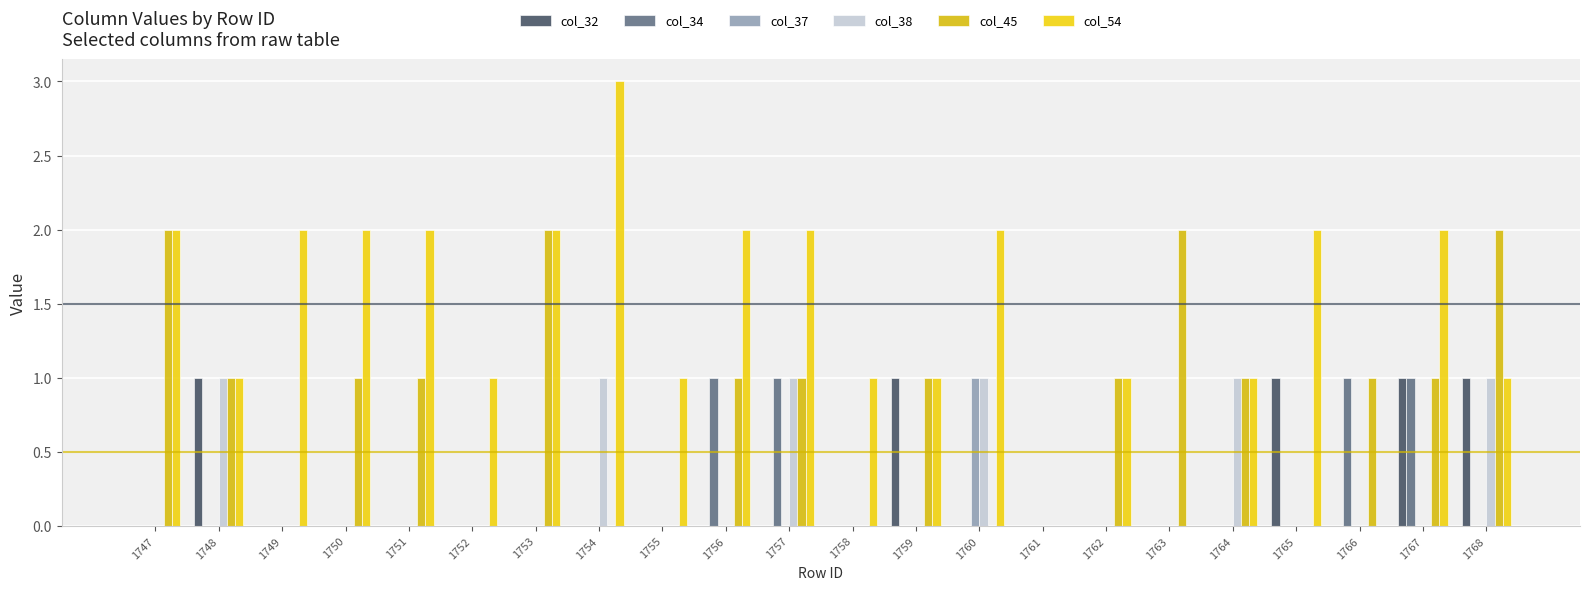

Is it true that col_38 equals 2 at 1764?

False